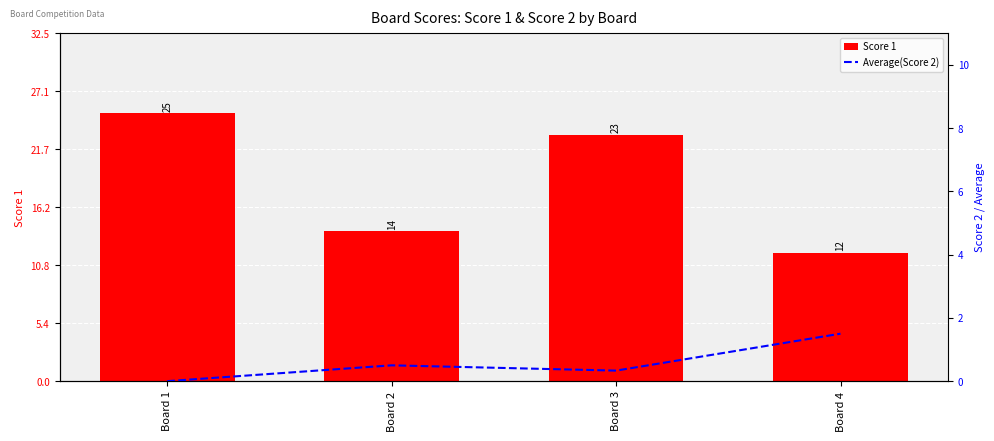

What is the highest value of the Score 1 series?

25